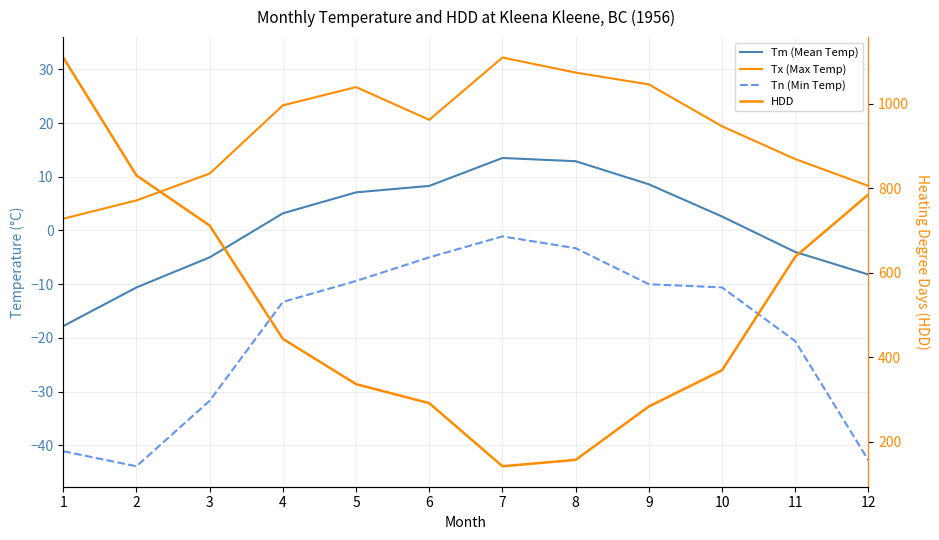

What is the difference between the second highest and second lowest values in the Tm (Mean Temp) series?

23.5